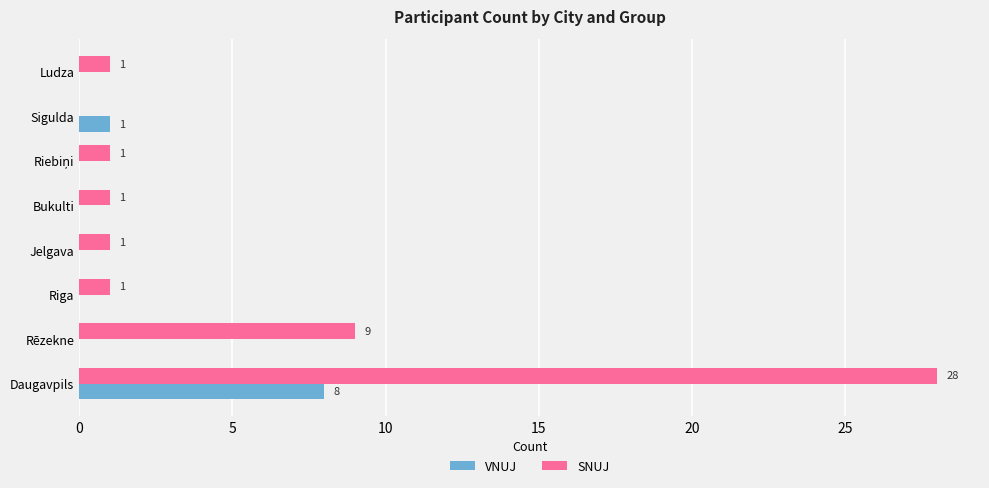

What is the maximum value shown in the chart?

28